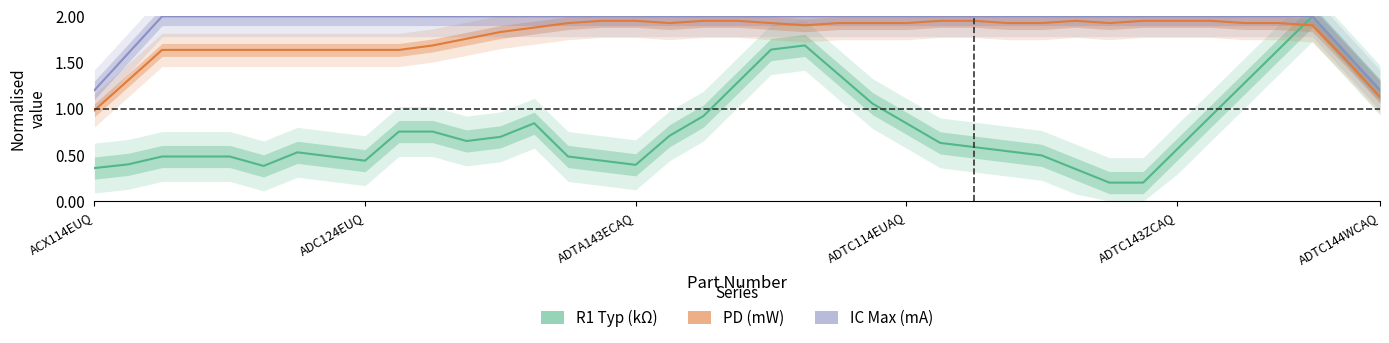

Read the PD (mW) – normalised value at 17.

1.9